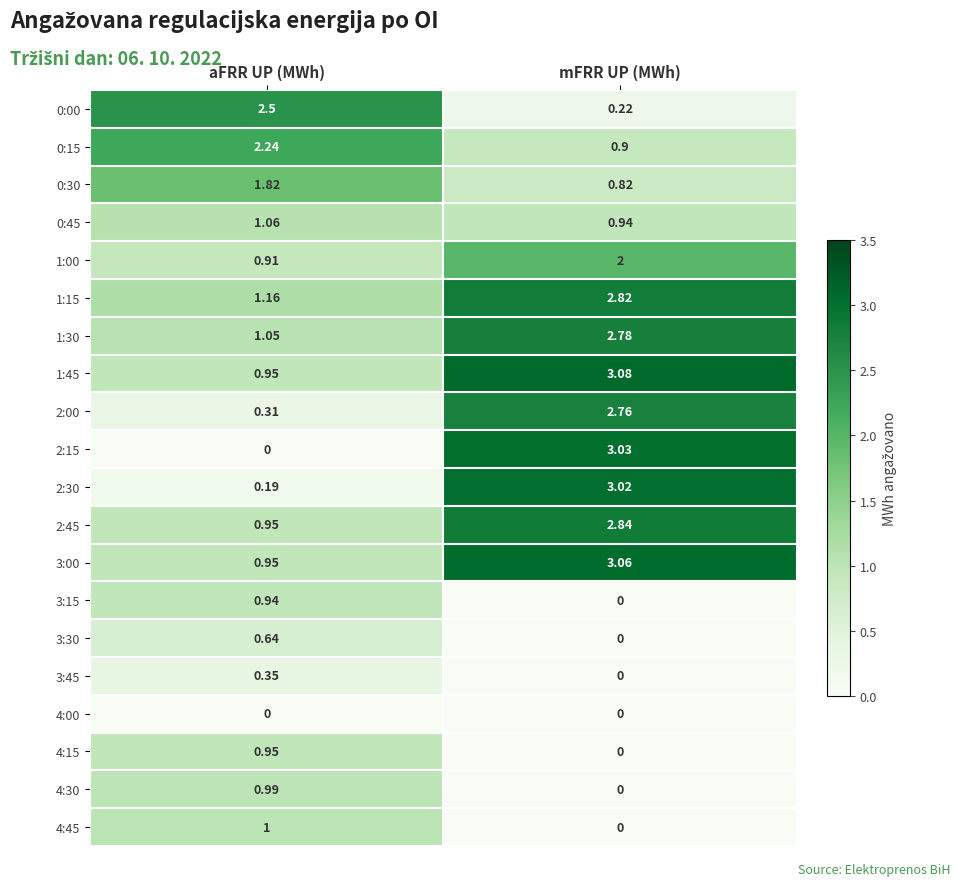

List the labels in order of 1:00 value, smallest first.

aFRR UP (MWh), mFRR UP (MWh)